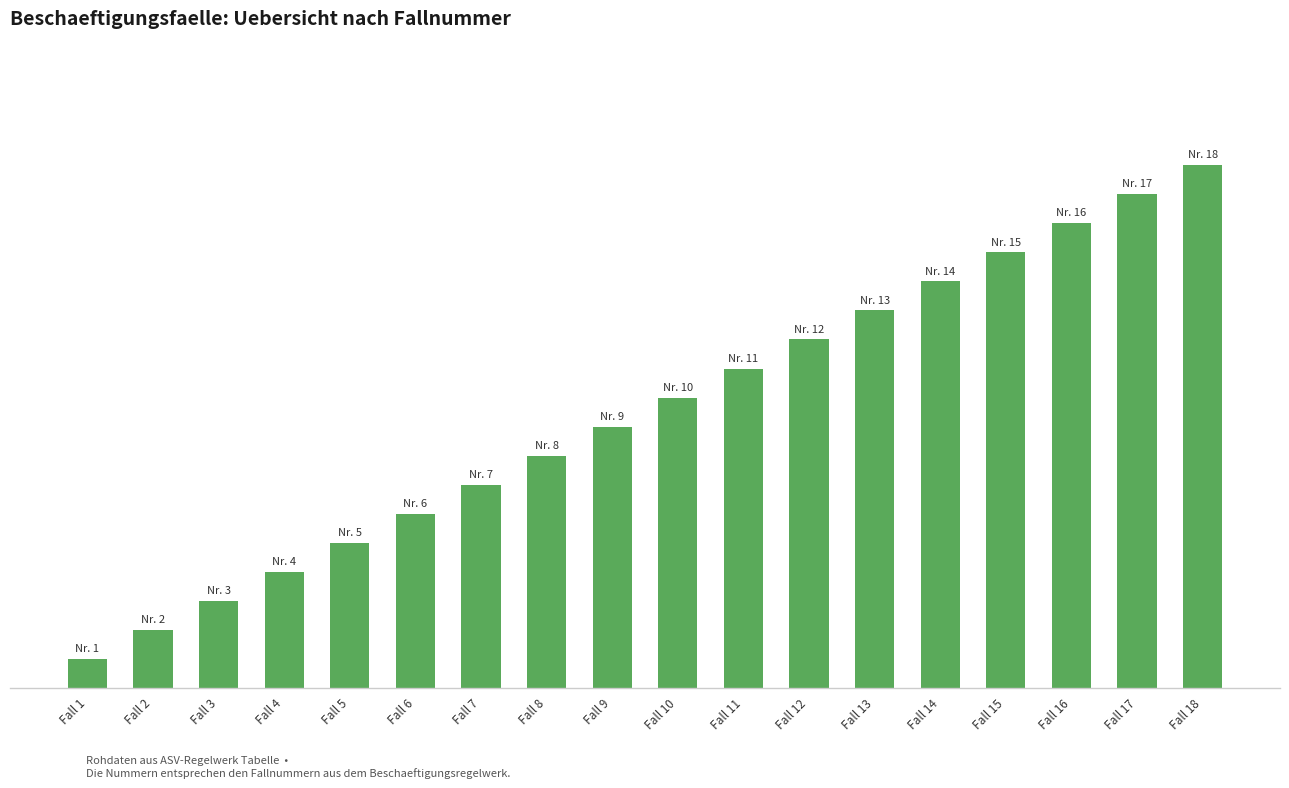

Reading left to right, extract all data points from this chart.

Fall 1=1	Fall 2=2	Fall 3=3	Fall 4=4	Fall 5=5	Fall 6=6	Fall 7=7	Fall 8=8	Fall 9=9	Fall 10=10	Fall 11=11	Fall 12=12	Fall 13=13	Fall 14=14	Fall 15=15	Fall 16=16	Fall 17=17	Fall 18=18